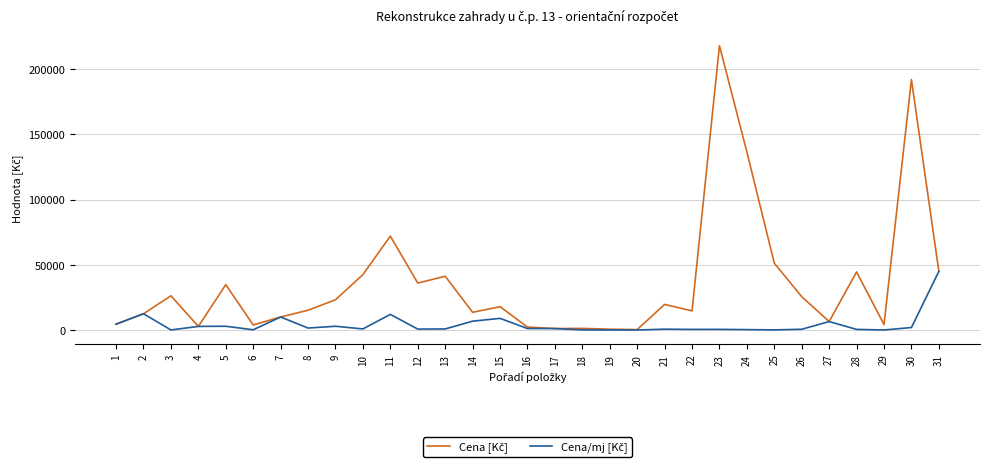

What is the maximum value shown in the chart?

217980